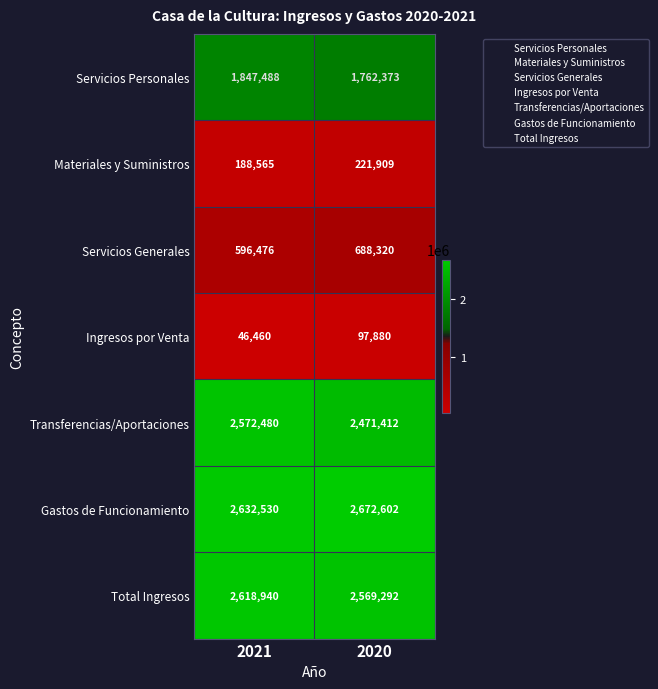

Is it true that Ingresos por Venta equals 46460 at 2021?

True